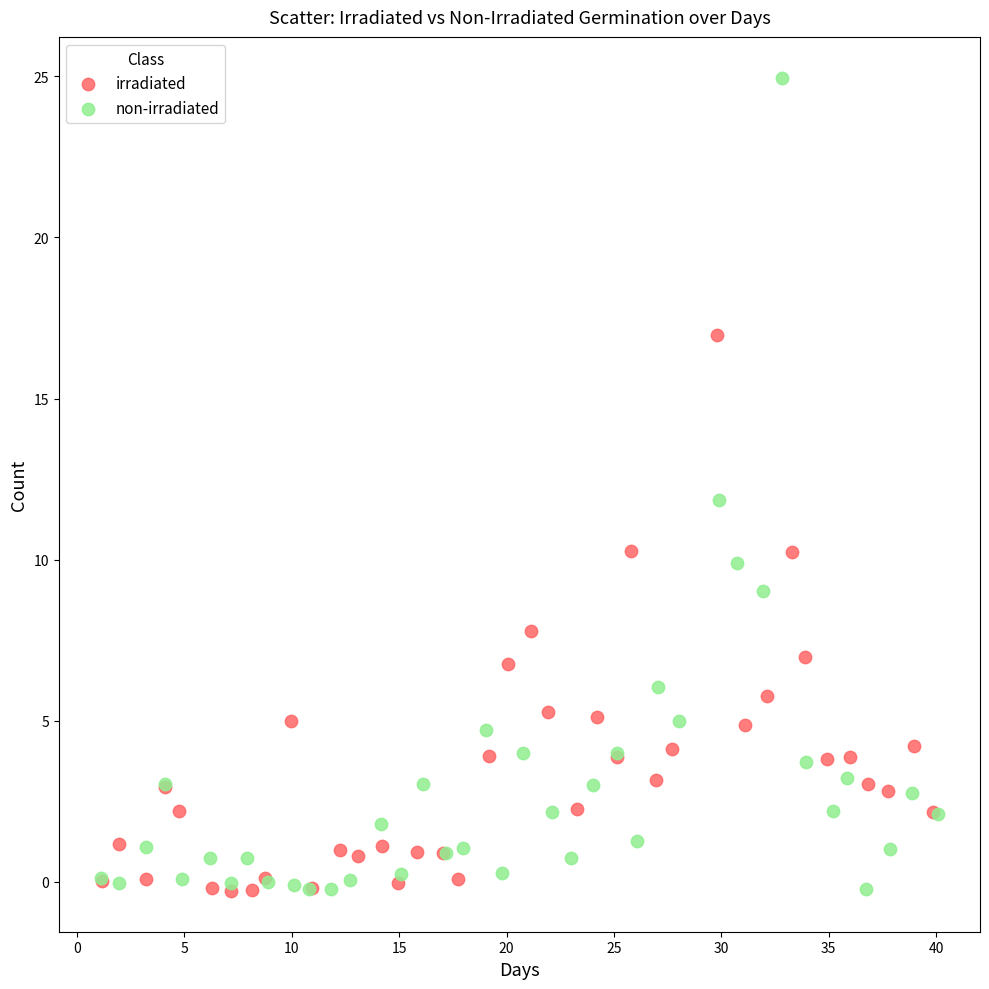

Which series reaches the maximum Y coordinate?

non-irradiated